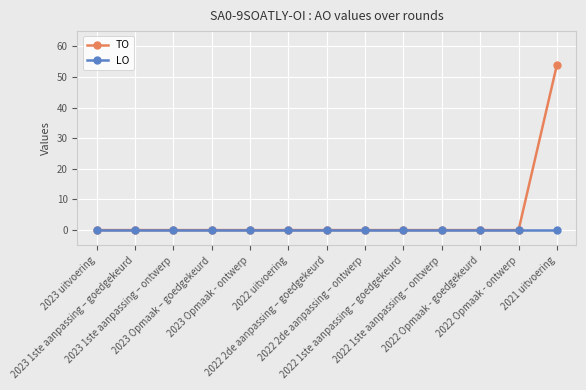

Which series has the largest range (max minus min)?

TO